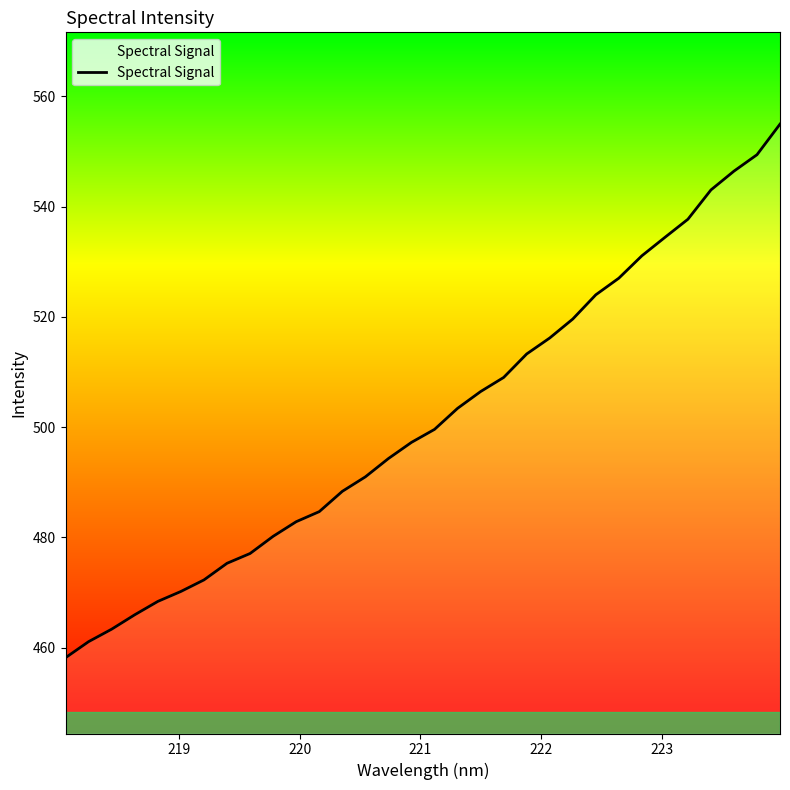

How many lines are shown in the chart?

1